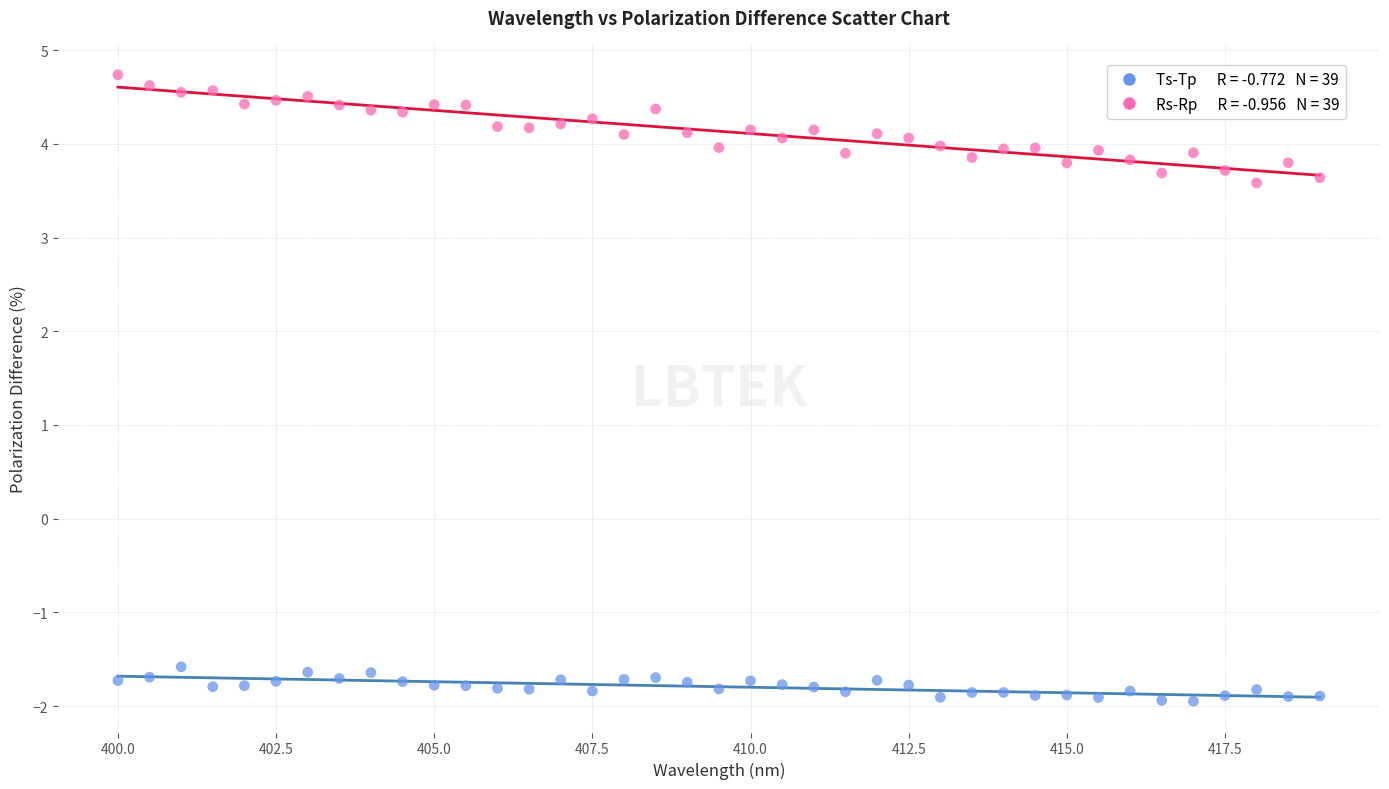

Across all data points, what is the range of X values (max minus min)?

19.0